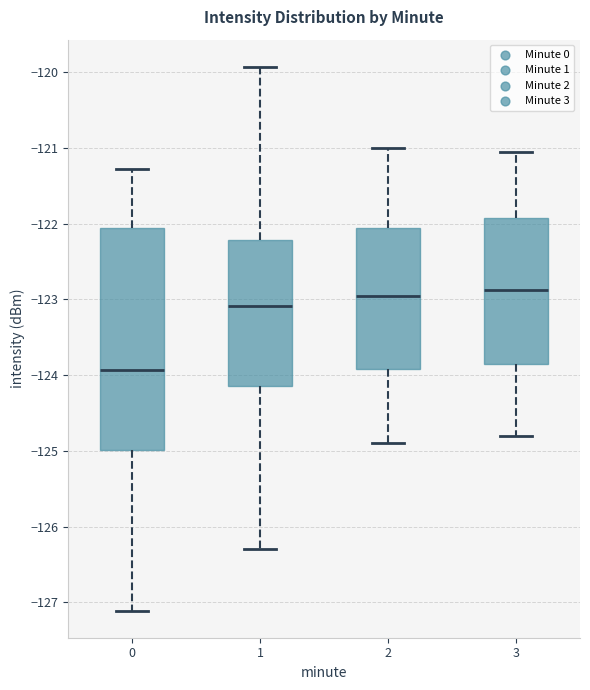

Reading left to right, read every box against the y-axis: the position of its median line, the range the box covers, and the ends of its whiskers. The values are not printed on the chart, so give them approximately, as read against the axis.

0: median -123.9, box -125.0 to -122.1, whiskers -127.1 to -121.3
1: median -123.1, box -124.1 to -122.2, whiskers -126.3 to -119.9
2: median -122.9, box -123.9 to -122.1, whiskers -124.9 to -121.0
3: median -122.9, box -123.8 to -121.9, whiskers -124.8 to -121.0